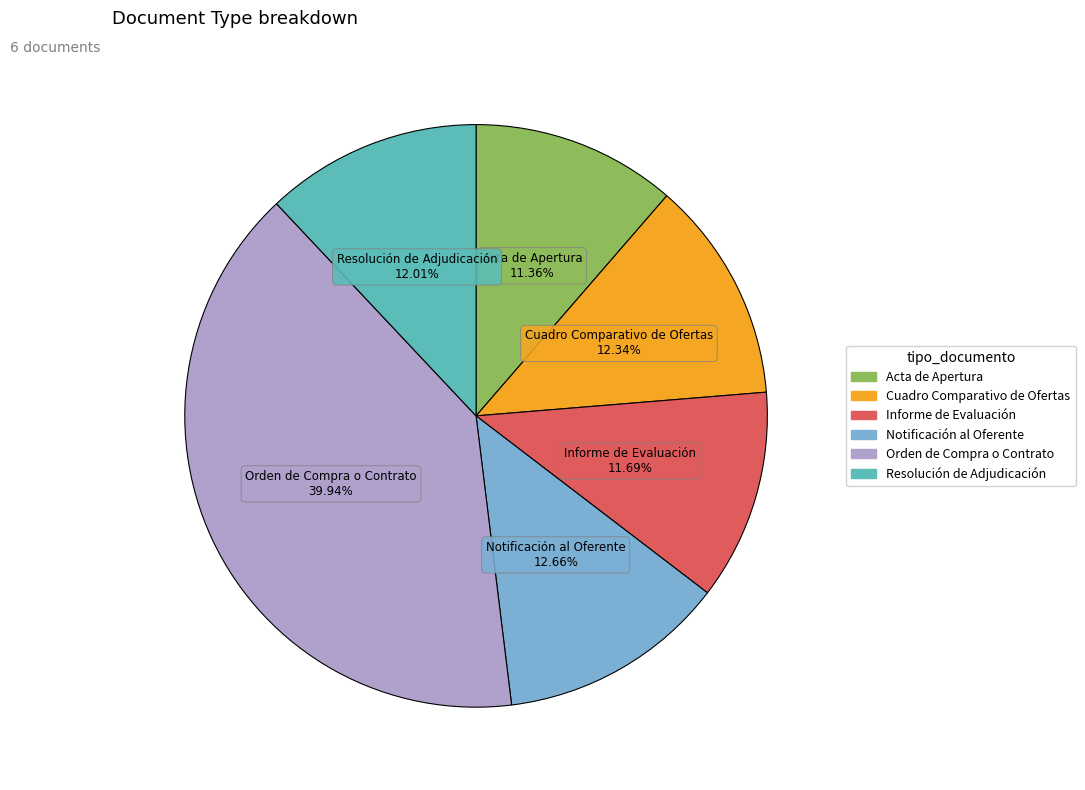

To the nearest percent, what is the average slice percentage?

17%